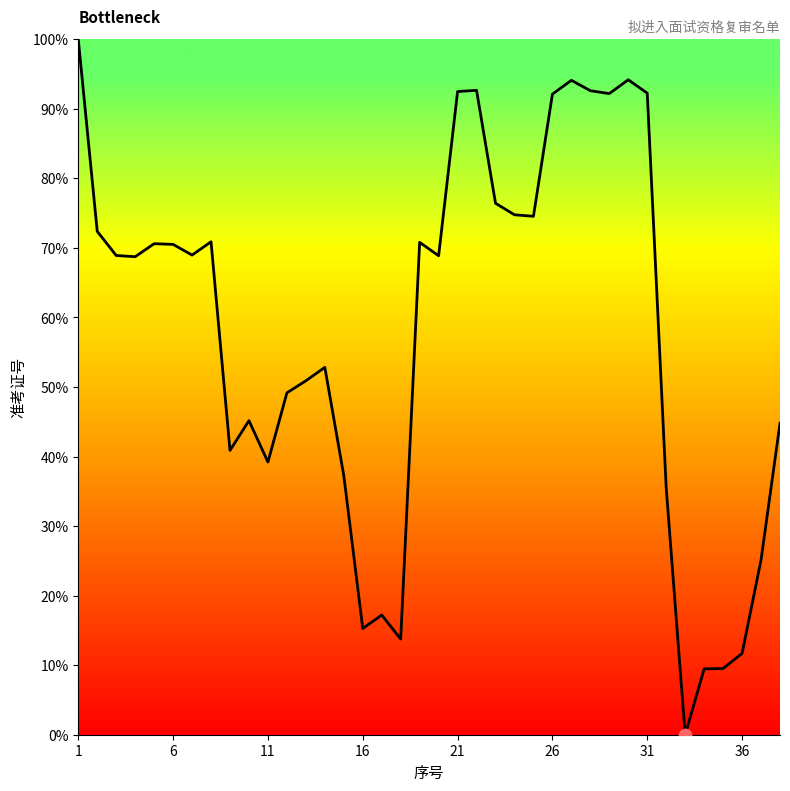

What is the greatest value displayed?

100.0